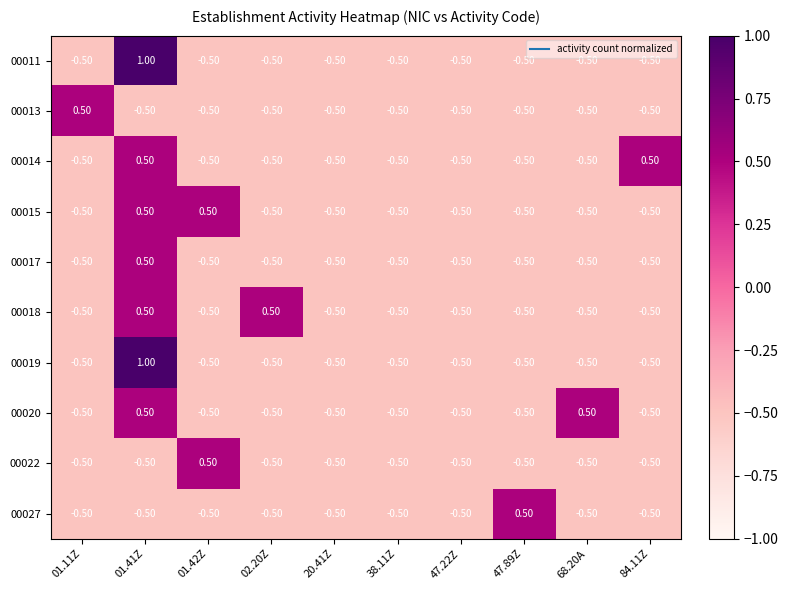

At which category is the sum across all series the highest?

01.41Z